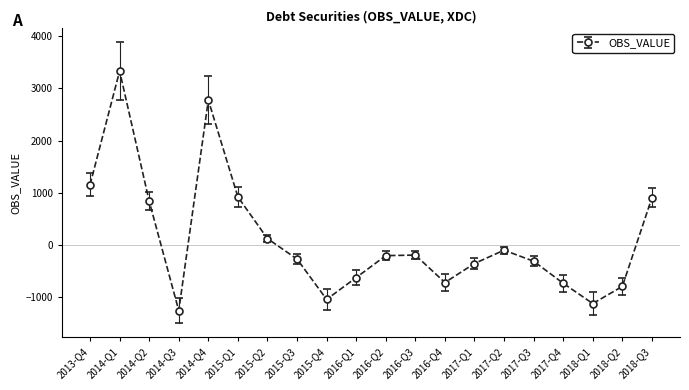

The value at 2016-Q1 is -1038.0. True or false?

False